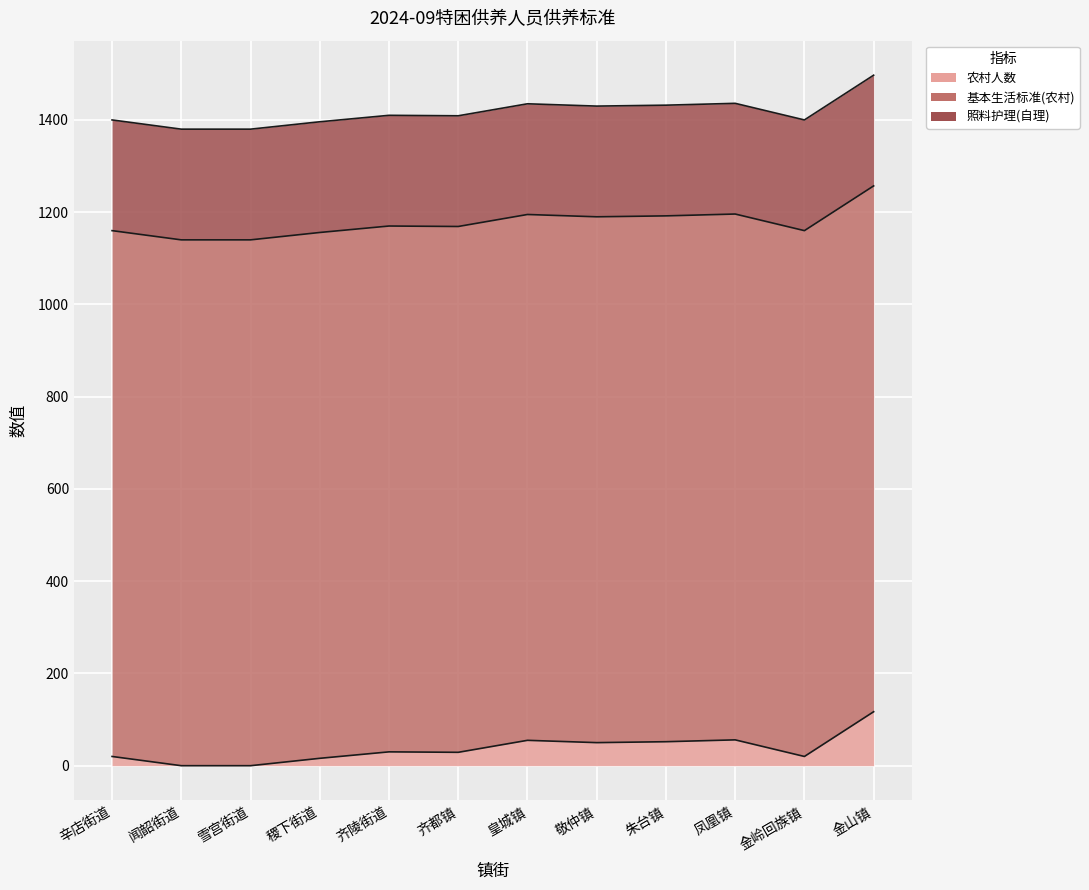

Count the number of data series in this chart.

3